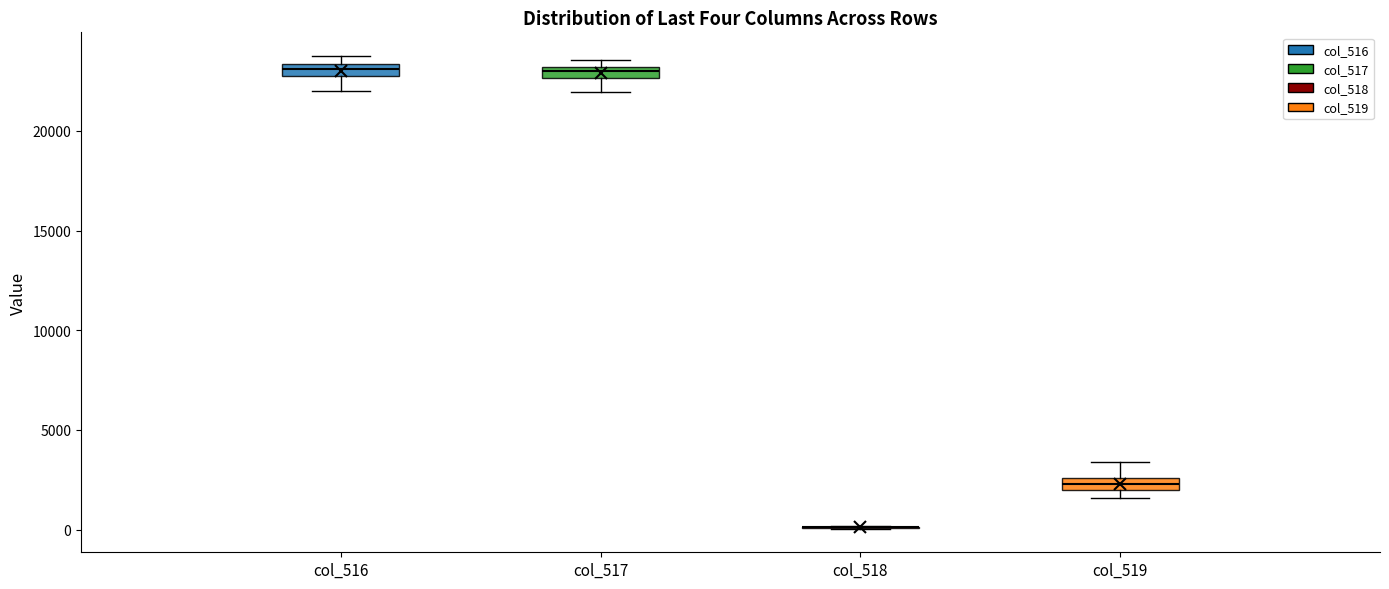

Where is the upper edge of the box for col_519 on the y-axis? The values are not printed on the chart, so give them approximately, as read against the axis.

2500